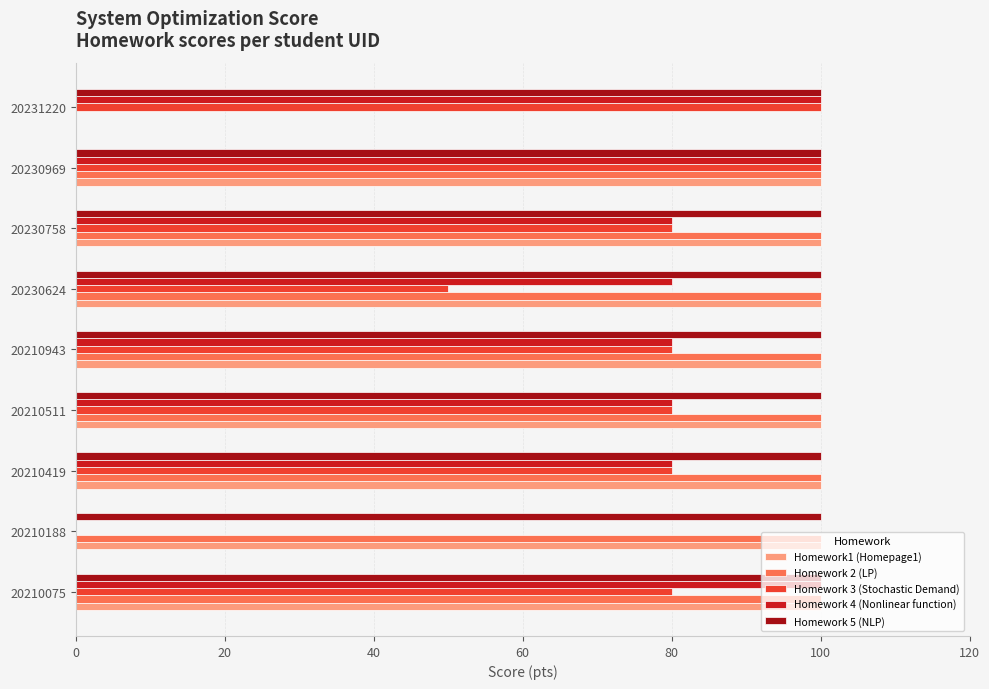

The value of Homework 4 (Nonlinear function) at 20231220 is 34. True or false?

False